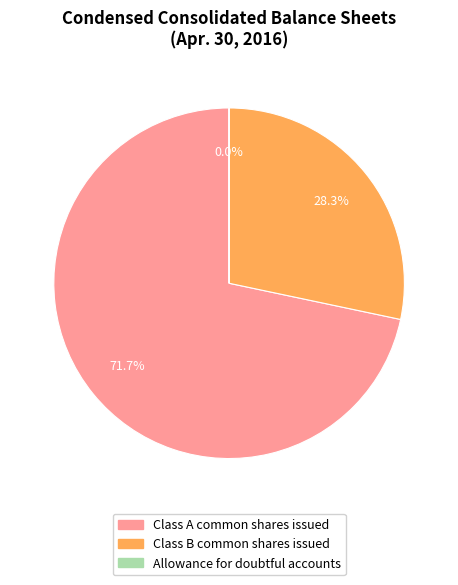

Does Class A common shares issued account for over 50% of the chart?

Yes